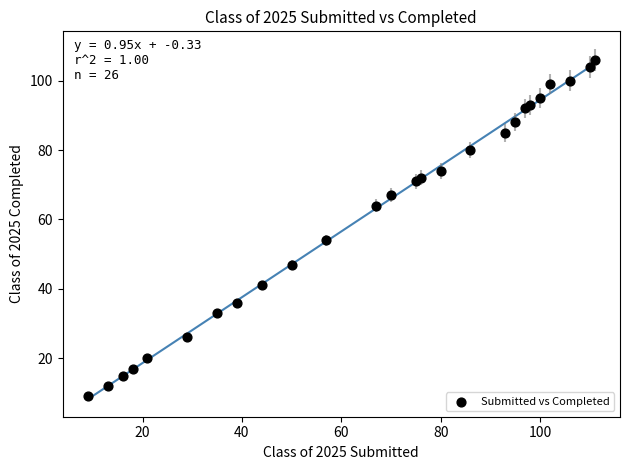

What Y value in the scatter plot is closest to 57?

54